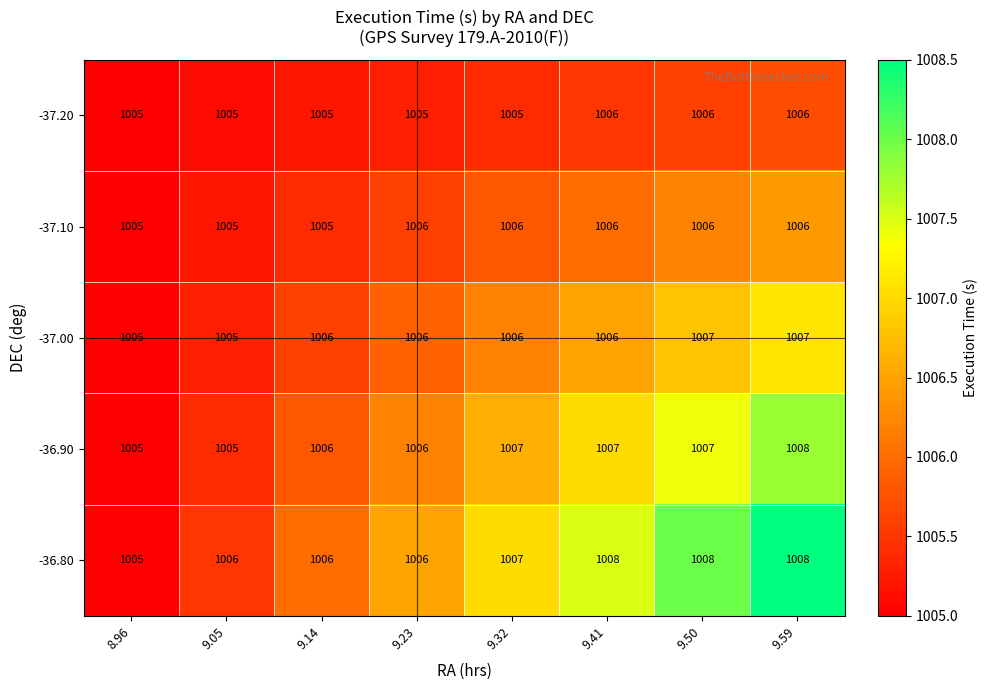

List the series in order of their overall mean, highest first.

-36.80, -36.90, -37.00, -37.10, -37.20